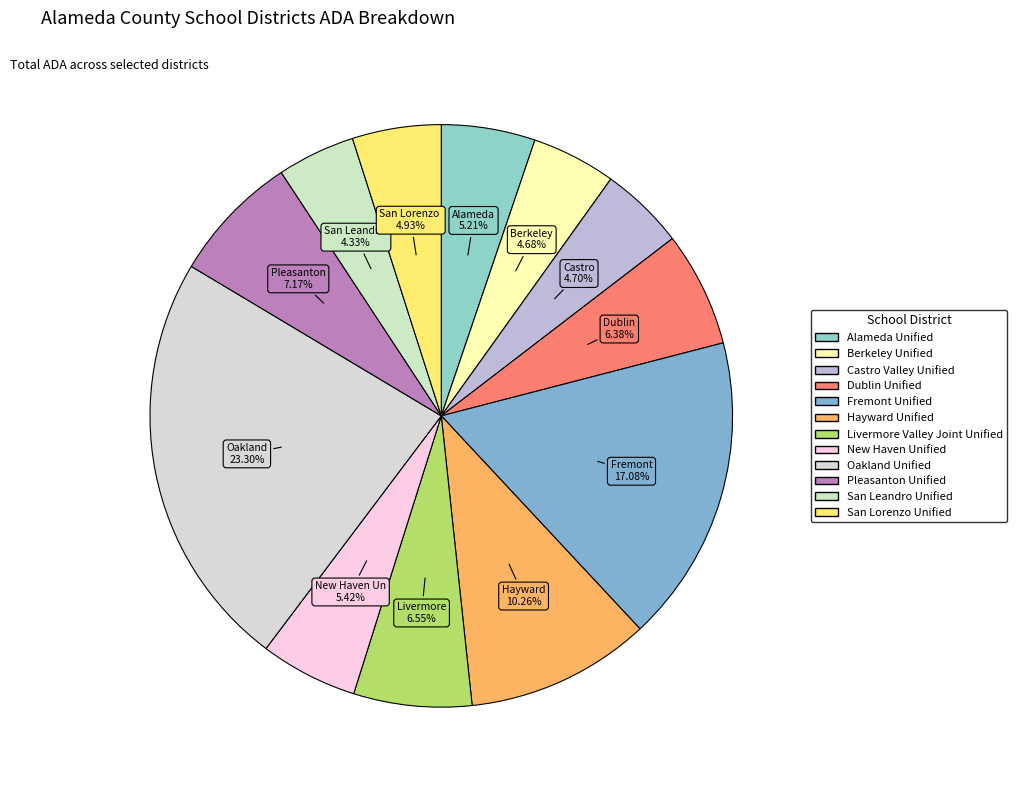

To the nearest percent, what is the combined percentage of Oakland Unified and Alameda Unified?

29%